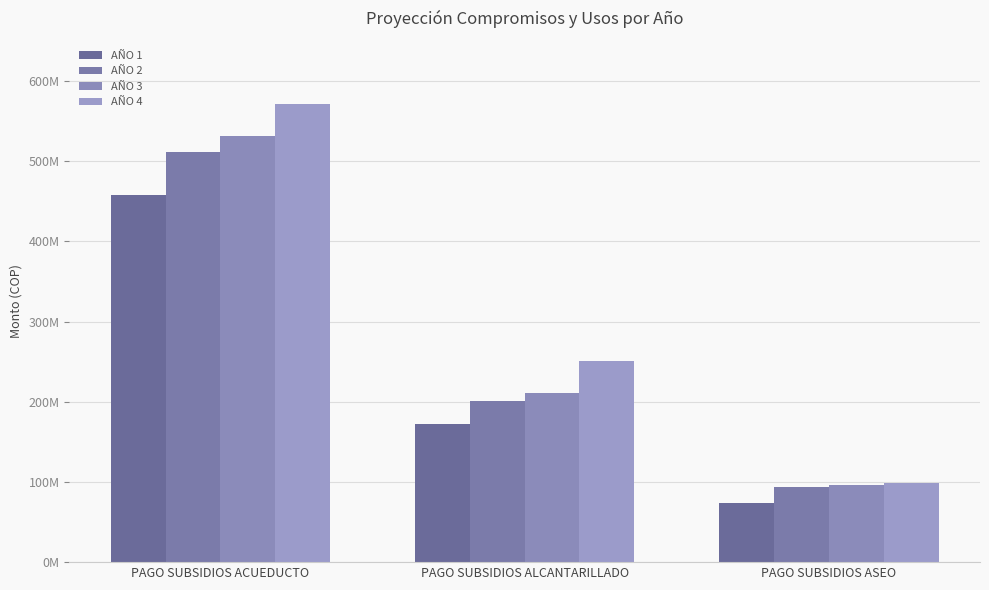

At which category does the chart reach its minimum across all series?

PAGO SUBSIDIOS ASEO